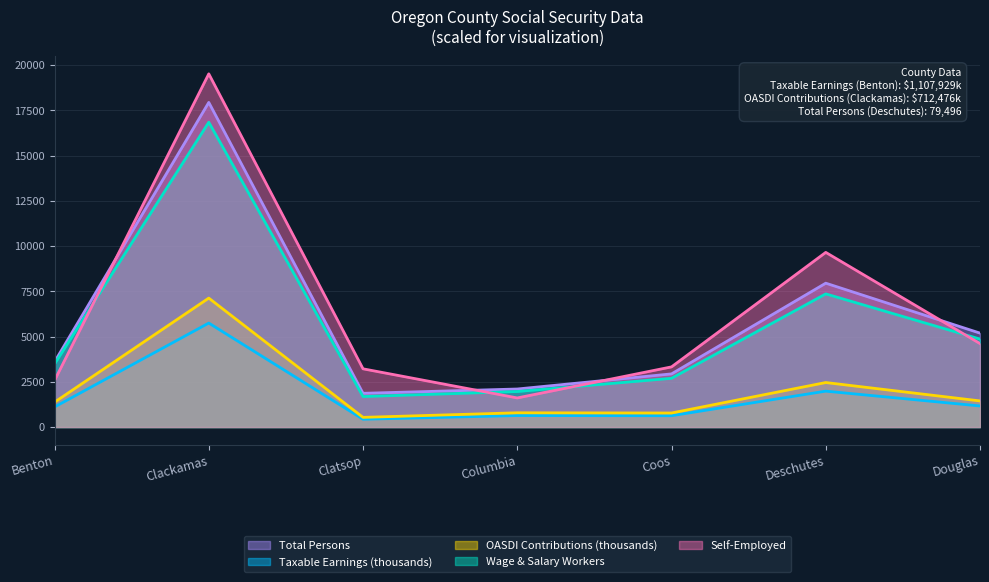

List the labels in order of OASDI Contributions (thousands) value, smallest first.

Clatsop, Coos, Columbia, Benton, Douglas, Deschutes, Clackamas